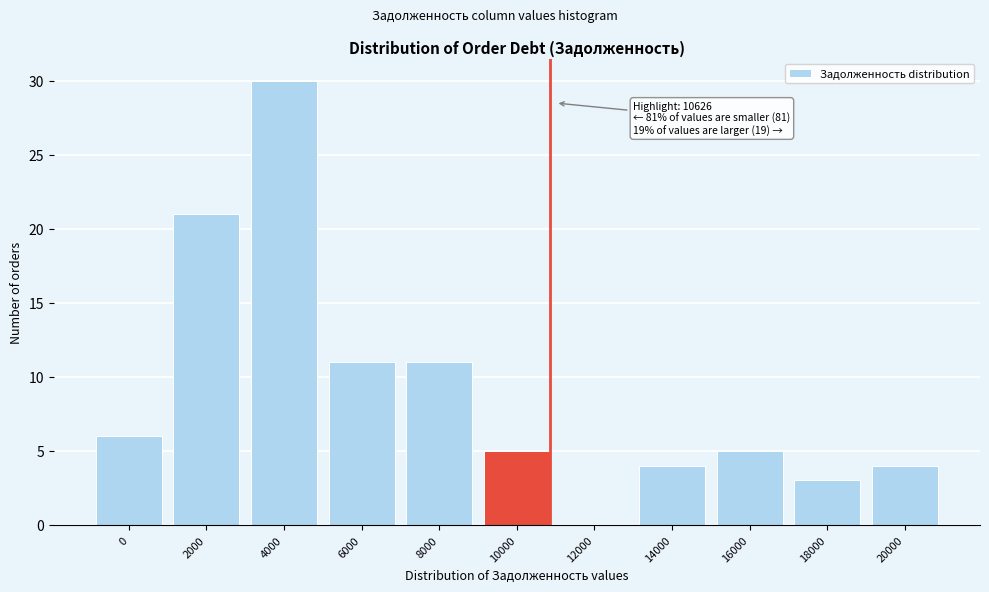

Reading left to right, what are all the values shown in this chart?

0=6	2000=21	4000=30	6000=11	8000=11	10000=5	12000=0	14000=4	16000=5	18000=3	20000=4